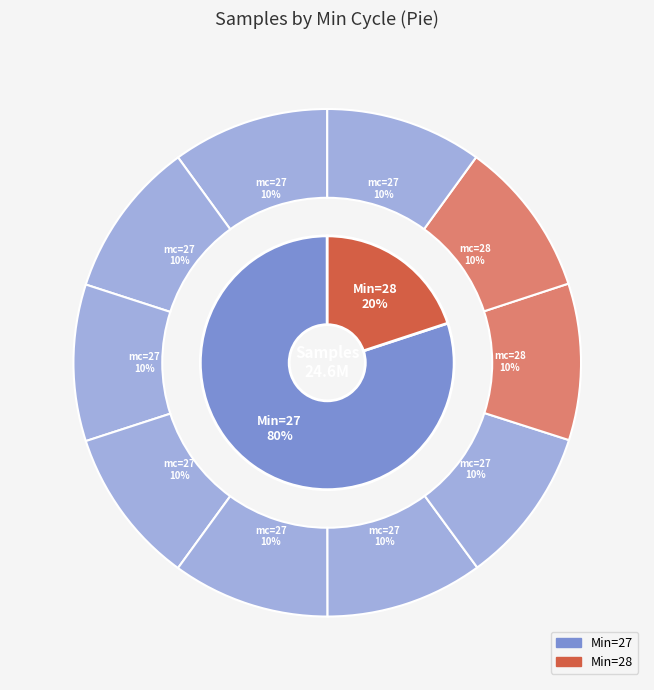

To the nearest percent, what is the average slice percentage?

10%